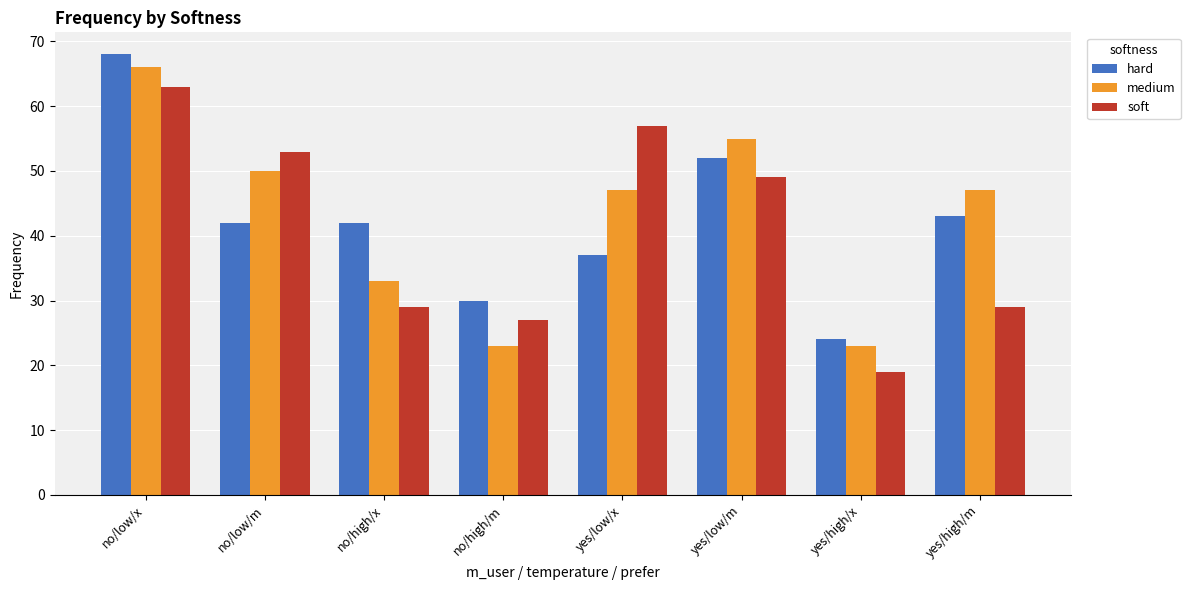

What position from the left is yes/high/m?

8